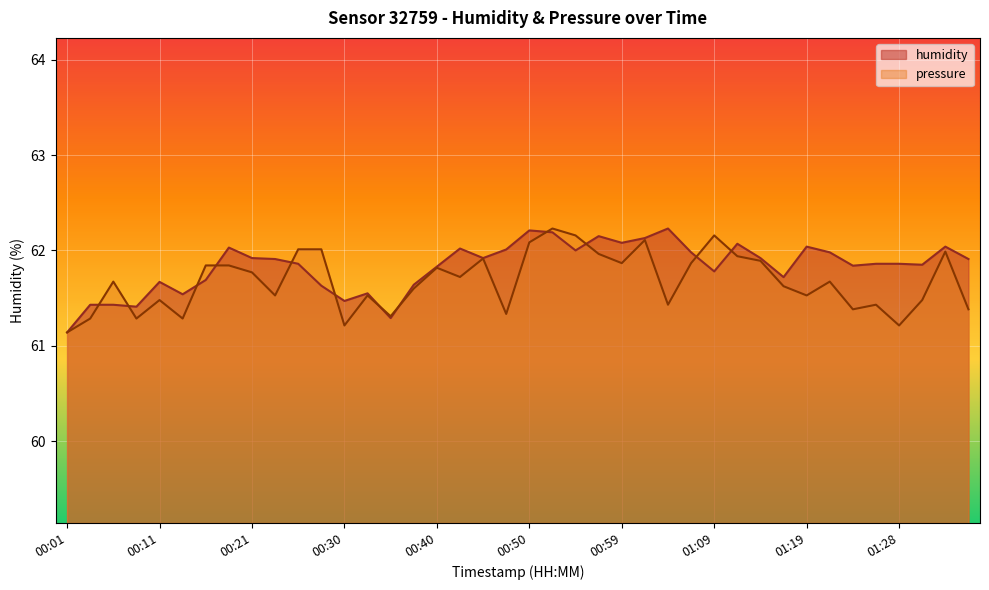

List the labels in order of humidity value, smallest first.

00:01, 00:35, 00:08, 00:03, 00:06, 00:30, 00:13, 00:33, 00:28, 00:38, 00:11, 00:16, 01:16, 01:09, 00:40, 01:24, 01:31, 00:25, 01:26, 01:28, 00:23, 01:36, 00:21, 00:45, 01:14, 01:07, 01:21, 00:55, 00:47, 00:42, 00:18, 01:19, 01:33, 01:11, 00:59, 01:02, 00:57, 00:52, 00:50, 01:04